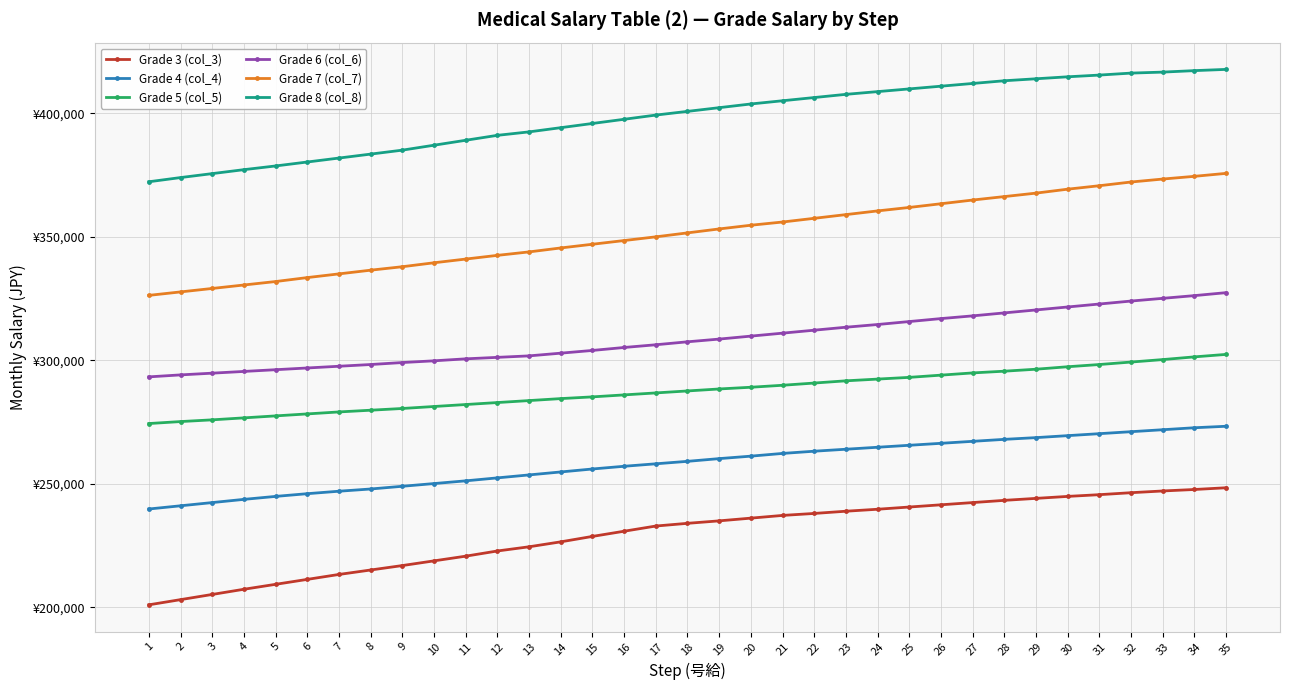

True or false: Grade 5 (col_5) and Grade 7 (col_7) intersect in this chart.

False